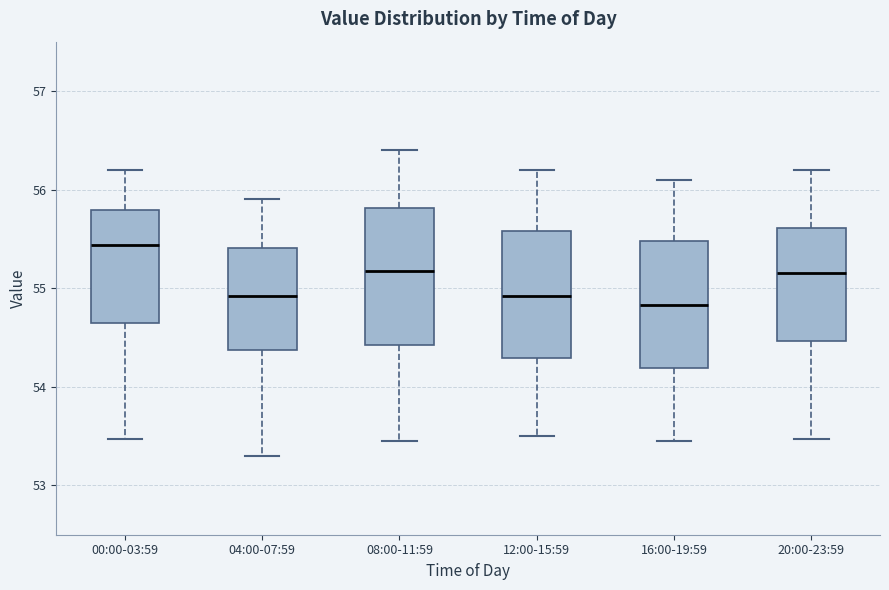

Which box has the highest median line?

00:00-03:59